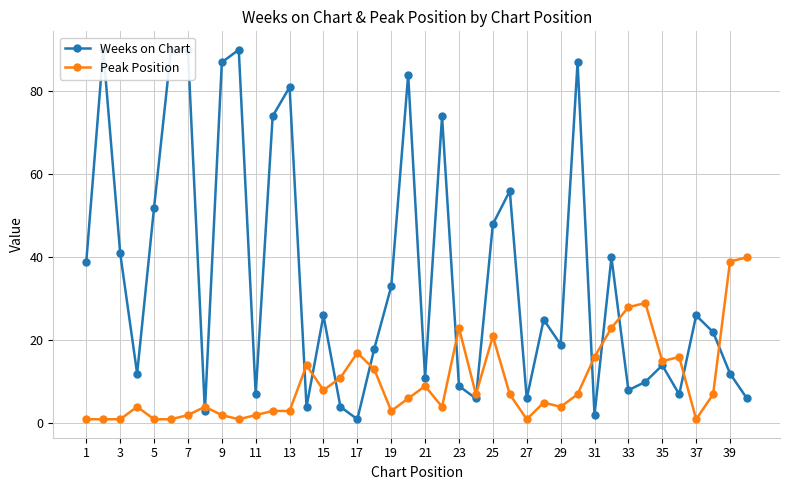

Is it true that Peak Position equals 23 at 23?

True